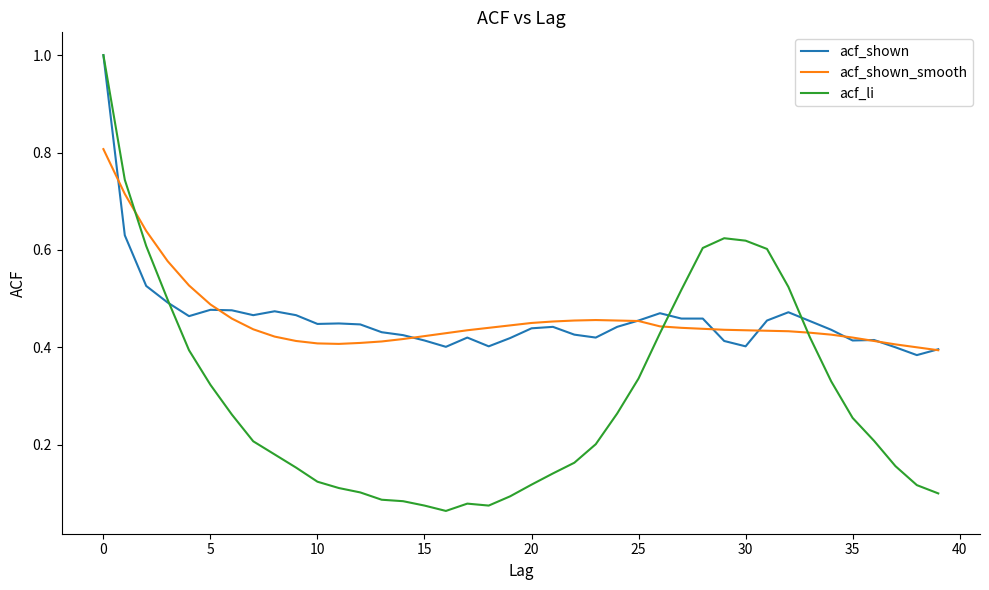

Does the chart have visible grid lines?

No